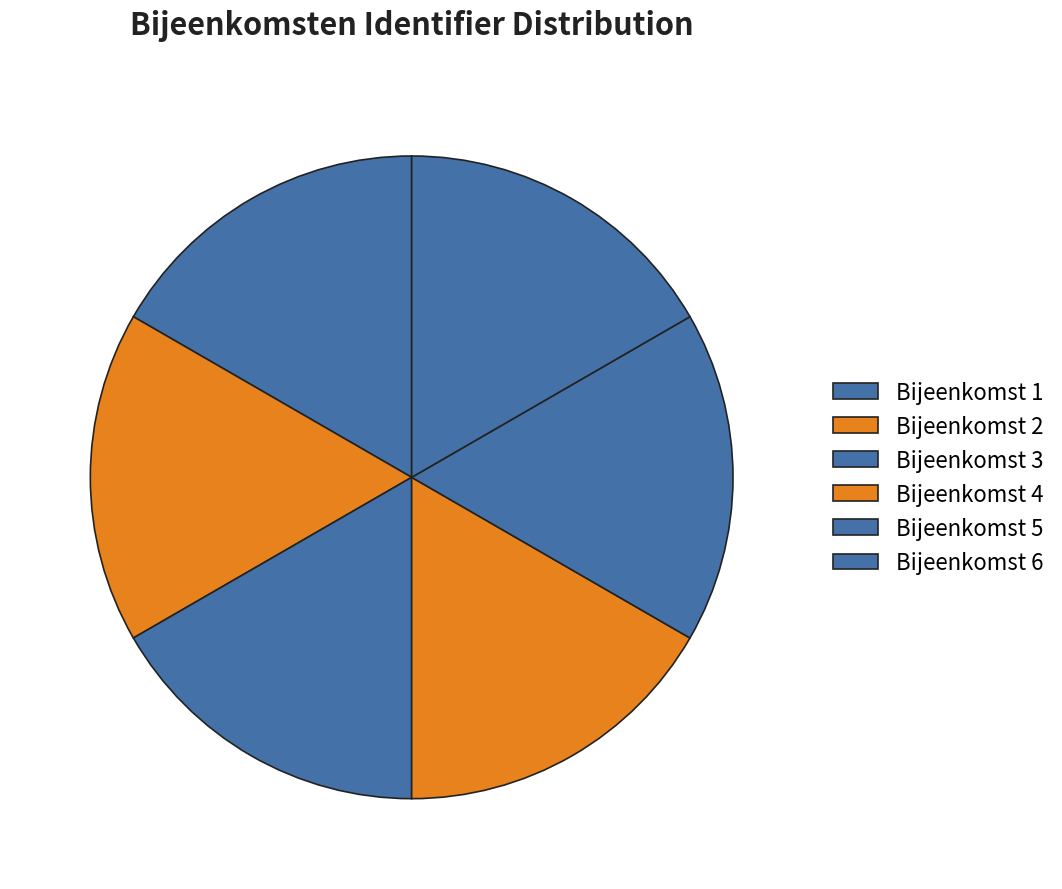

How many slices are in this pie chart?

6